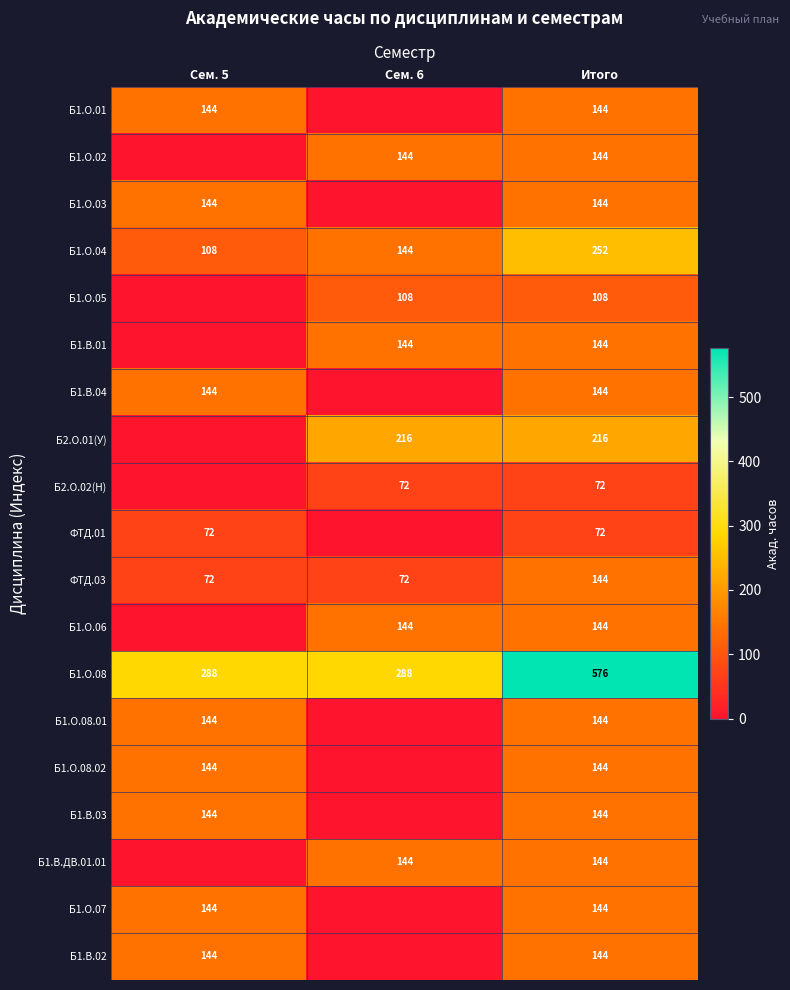

How many values in the ФТД.03 series exceed 72?

1